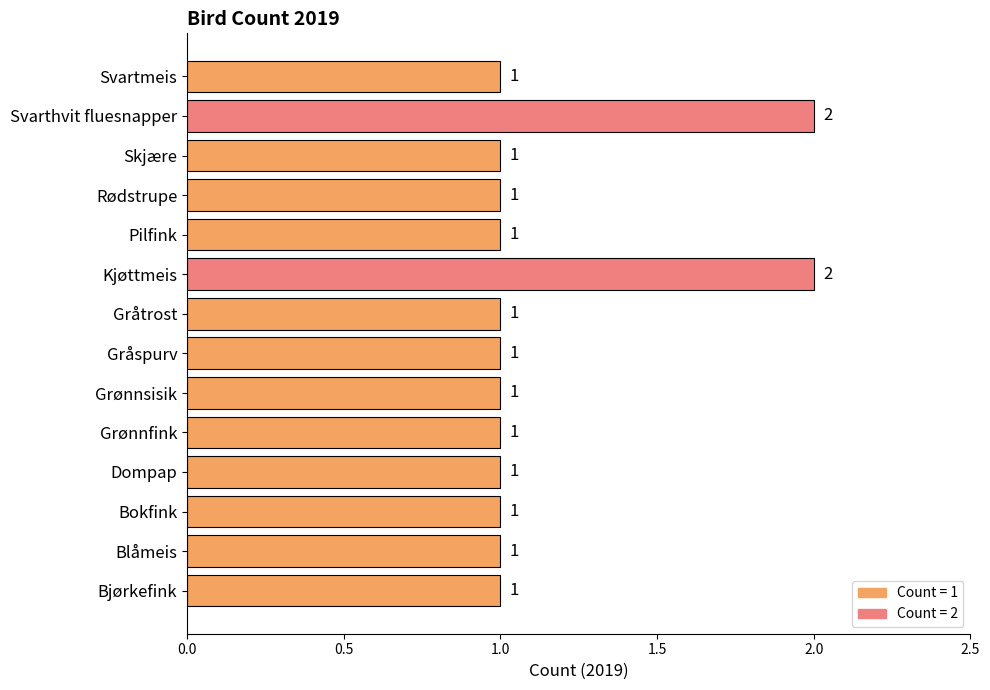

What is the ratio of the value at Bokfink to the value at Dompap?

1.0